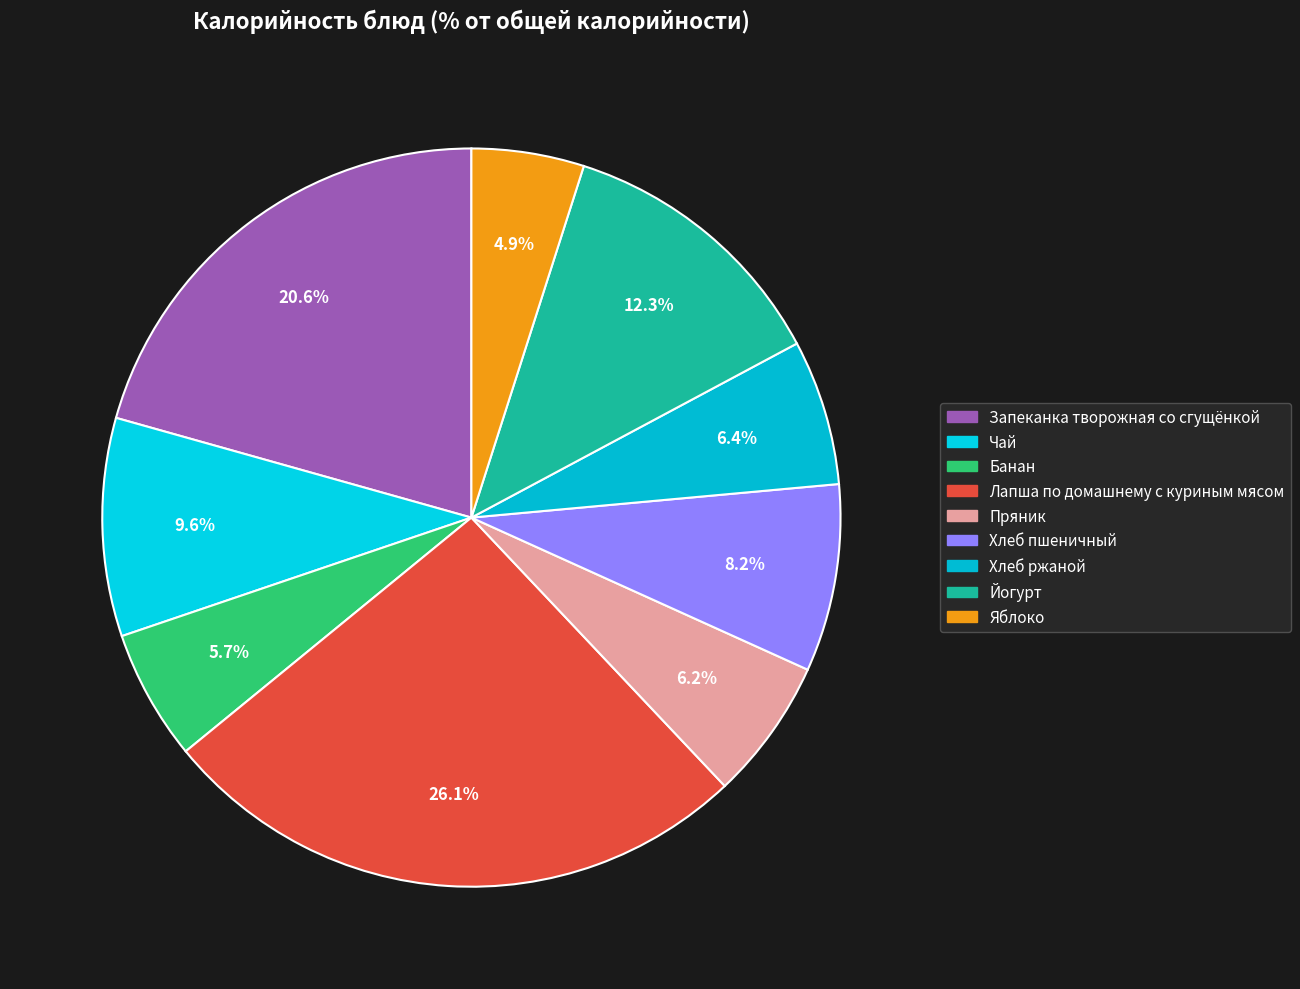

Do Банан and Хлеб пшеничный together represent more than half of the pie?

No